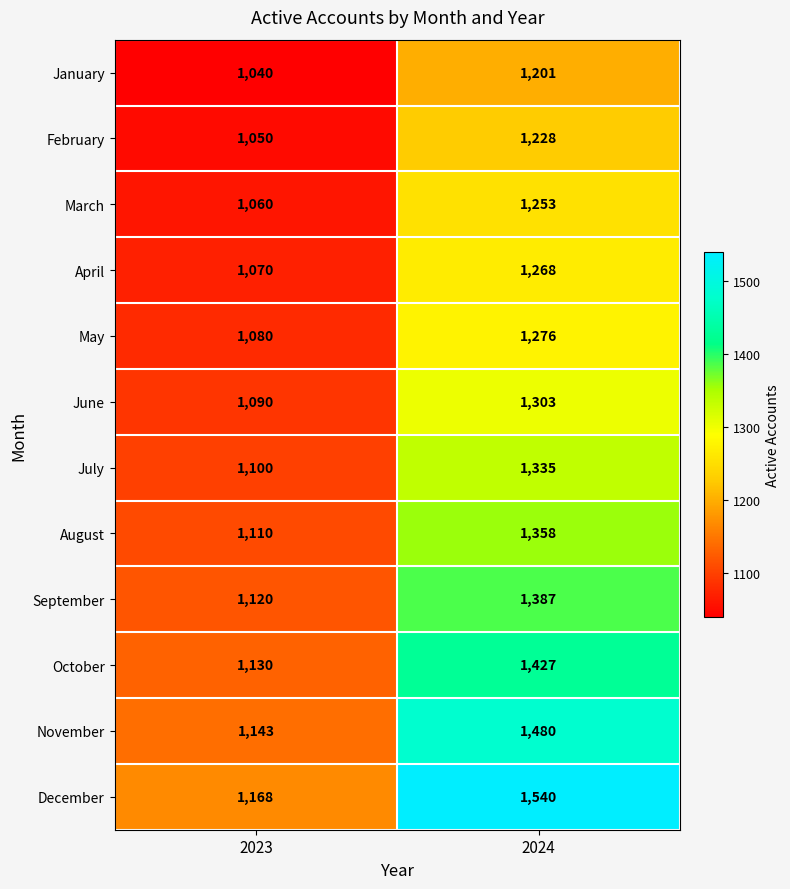

What is the greatest value displayed?

1540